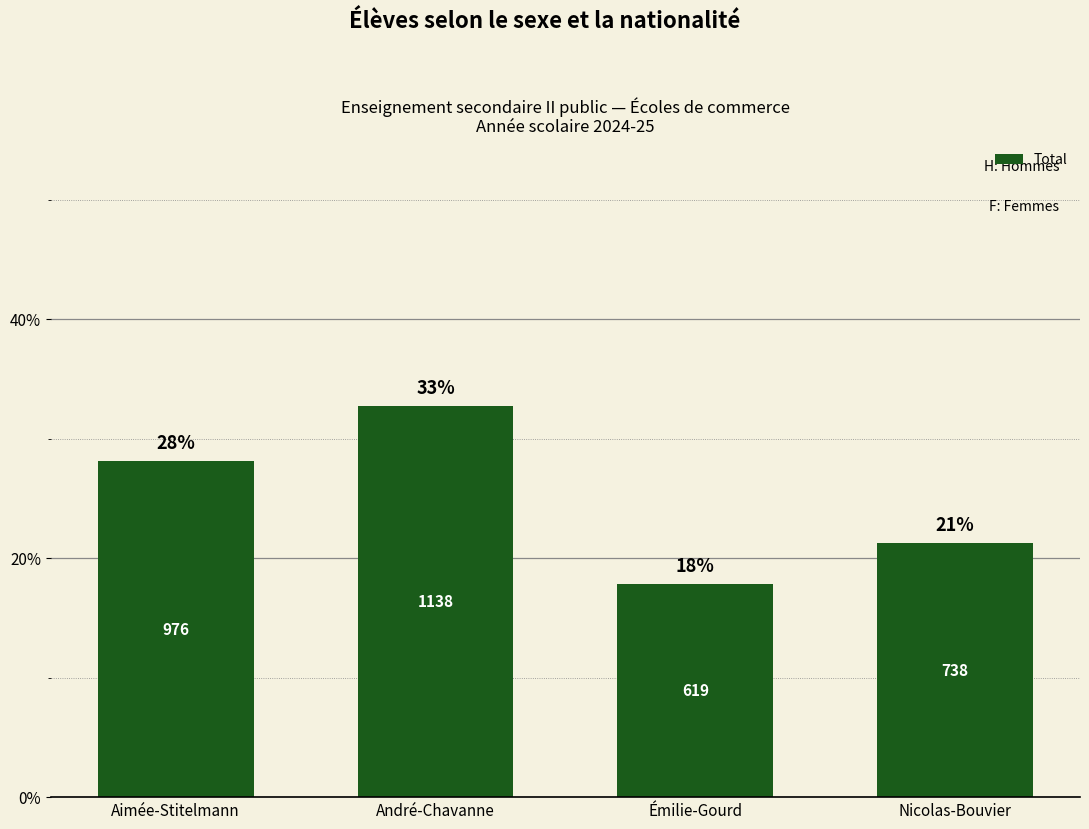

List the labels in order of value, smallest first.

Émilie-Gourd, Nicolas-Bouvier, Aimée-Stitelmann, André-Chavanne